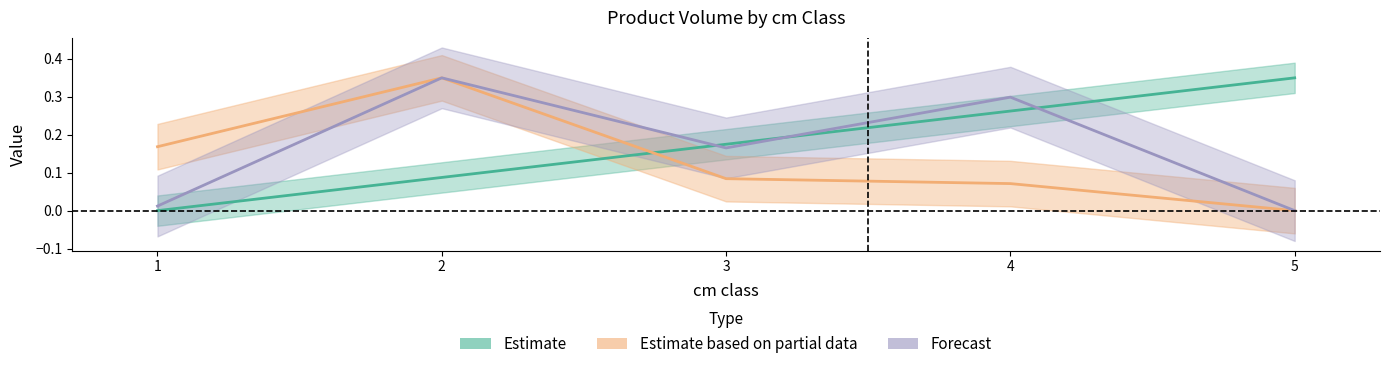

What is the sum of all Estimate values?

0.9